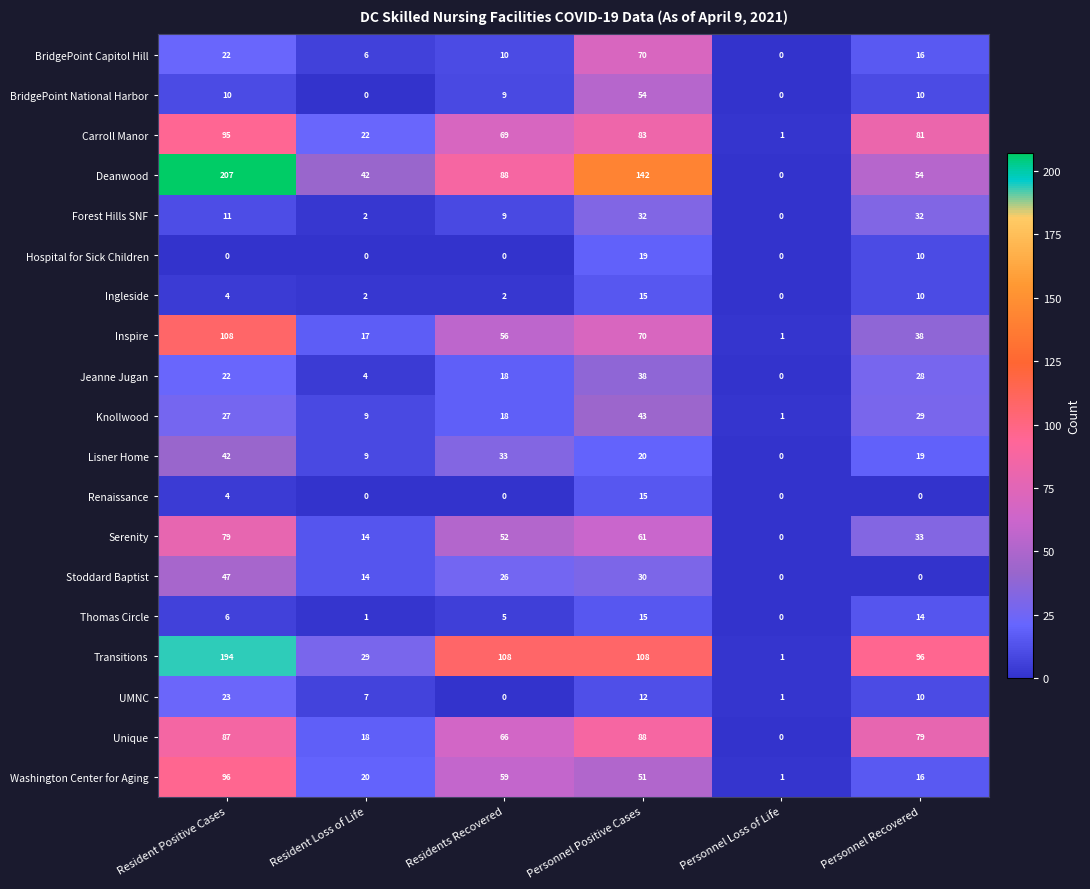

List the labels in order of Knollwood value, smallest first.

Personnel Loss of Life, Resident Loss of Life, Residents Recovered, Resident Positive Cases, Personnel Recovered, Personnel Positive Cases